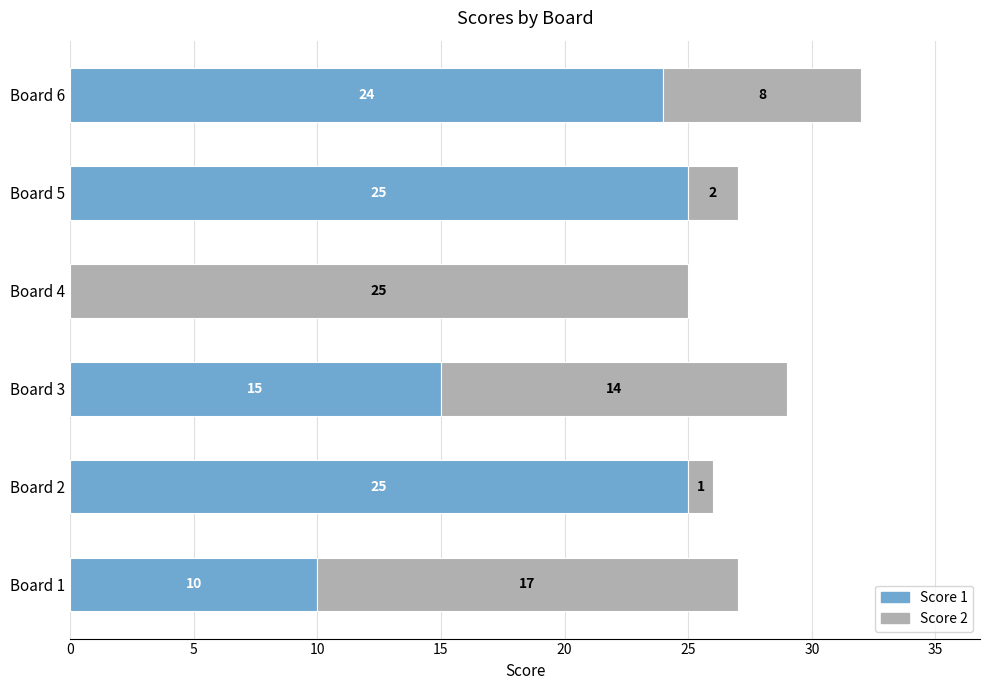

At which category is the sum across all series the highest?

Board 6